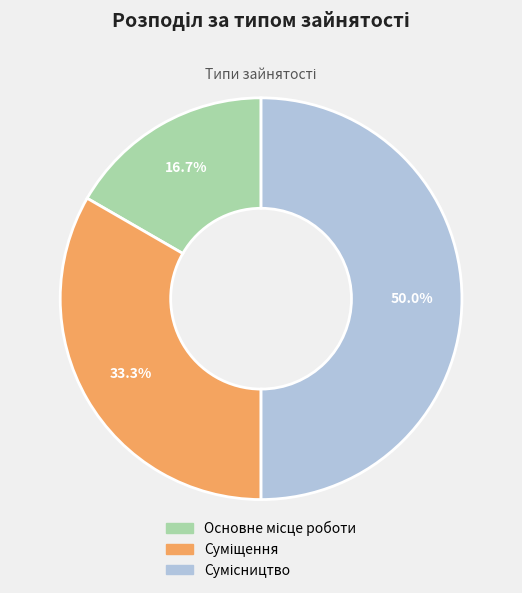

Which slice is the largest?

Сумісництво